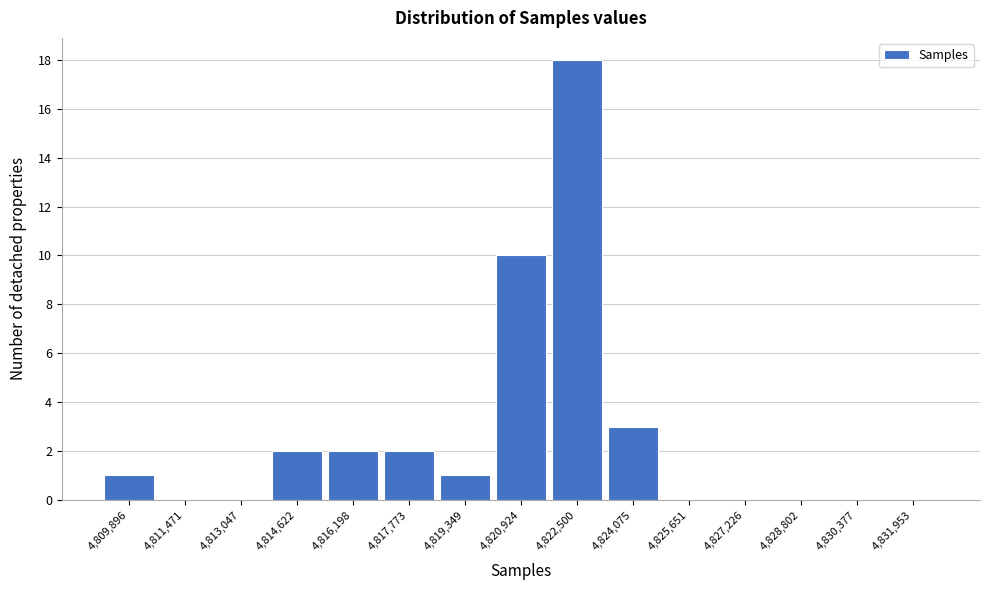

Reading left to right, what are all the values shown in this chart?

4,809,896=1	4,811,471=0	4,813,047=0	4,814,622=2	4,816,198=2	4,817,773=2	4,819,349=1	4,820,924=10	4,822,500=18	4,824,075=3	4,825,651=0	4,827,226=0	4,828,802=0	4,830,377=0	4,831,953=0